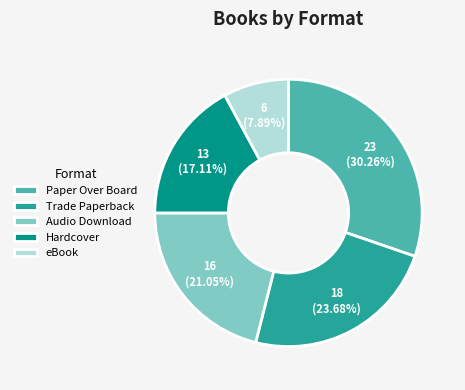

Is there any slice that represents more than half of the pie?

No